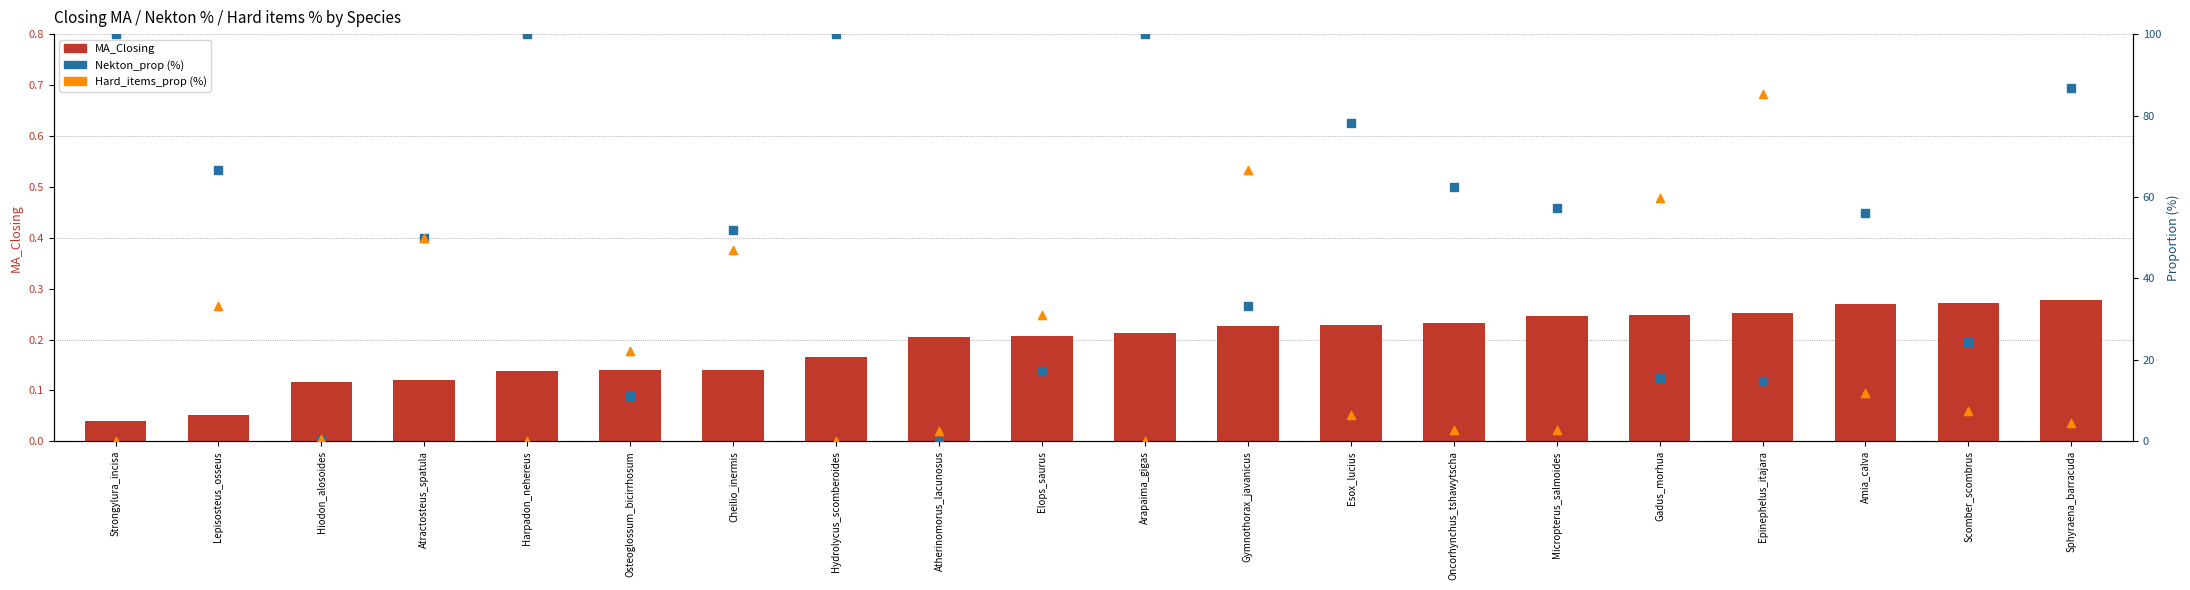

Which series reaches the maximum Y coordinate?

Nekton_prop